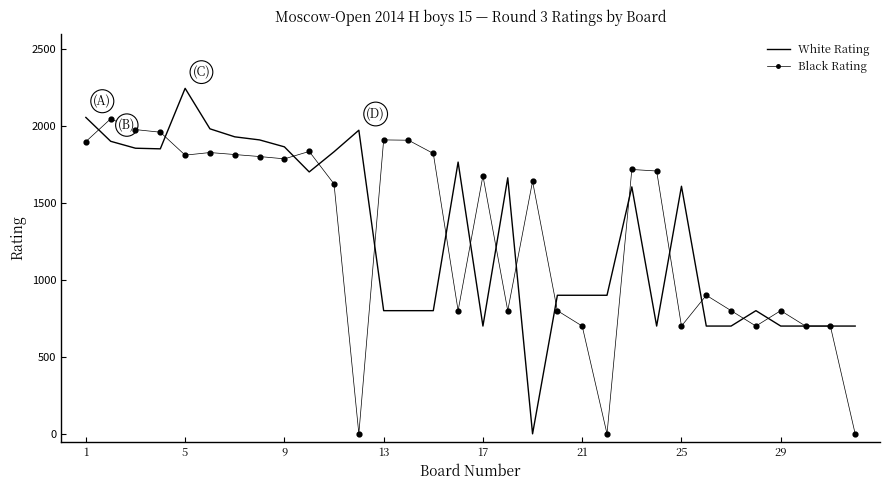

What is the greatest value displayed?

2244